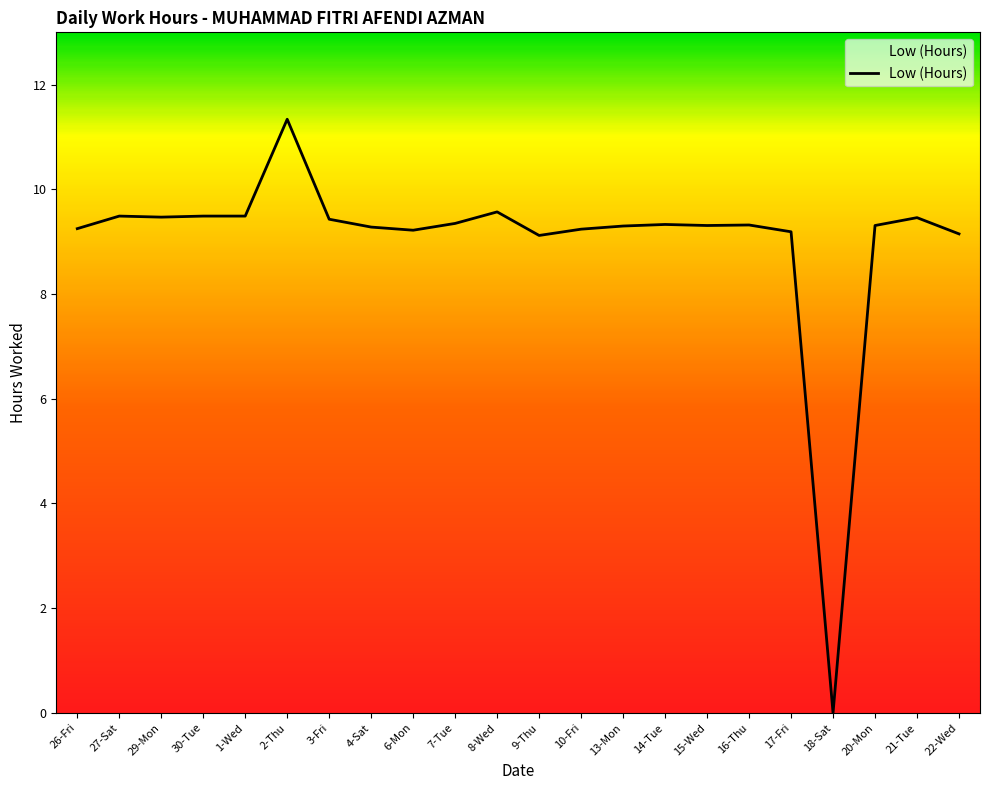

Does the chart have visible grid lines?

No